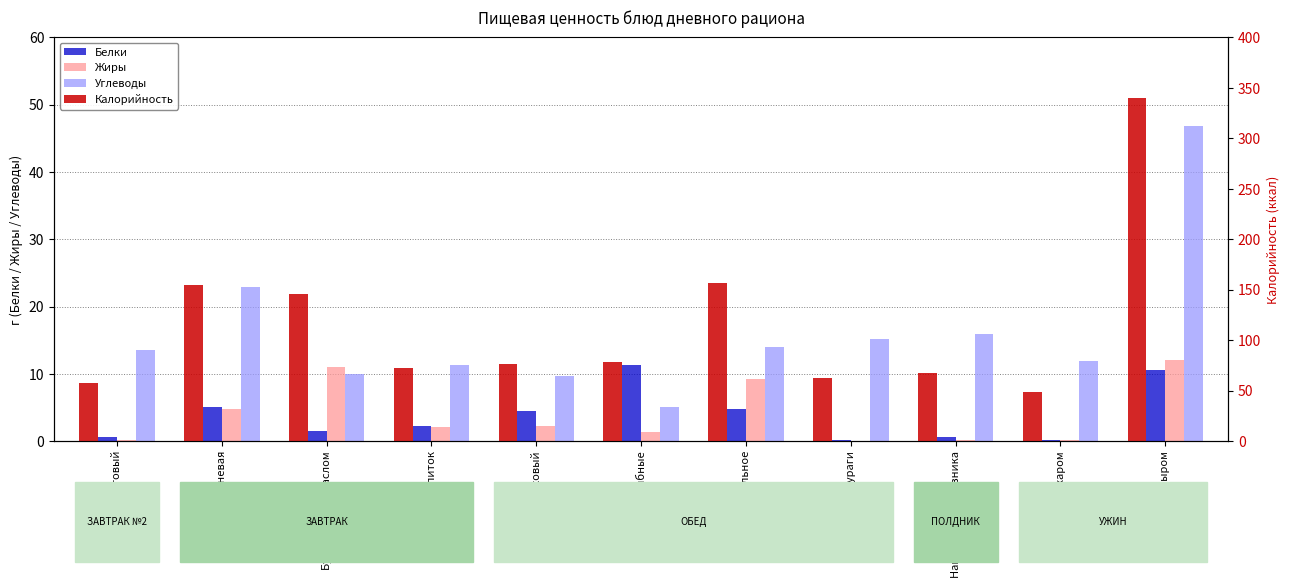

What is the label of the 6th bar from the left?

Котлеты рыбные